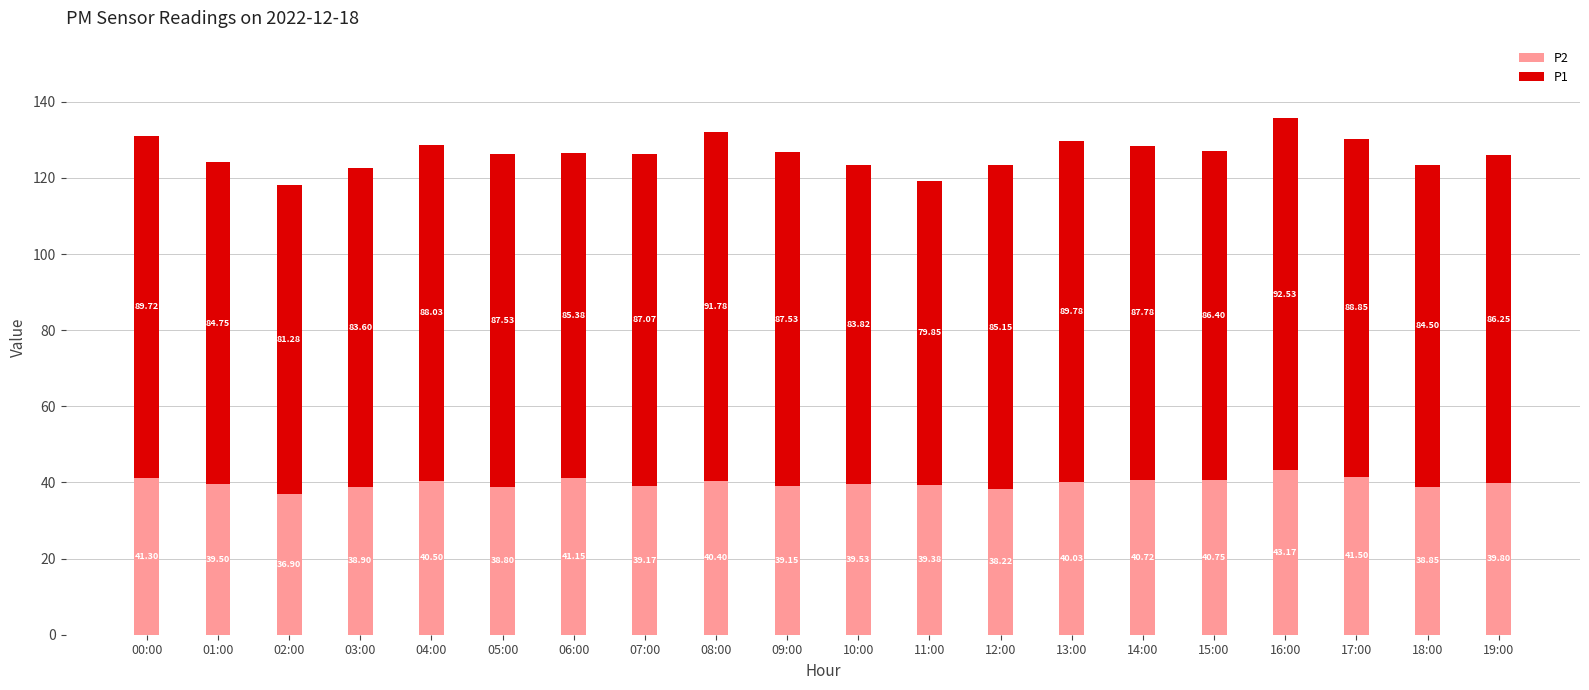

At which category is the sum across all series the highest?

16:00